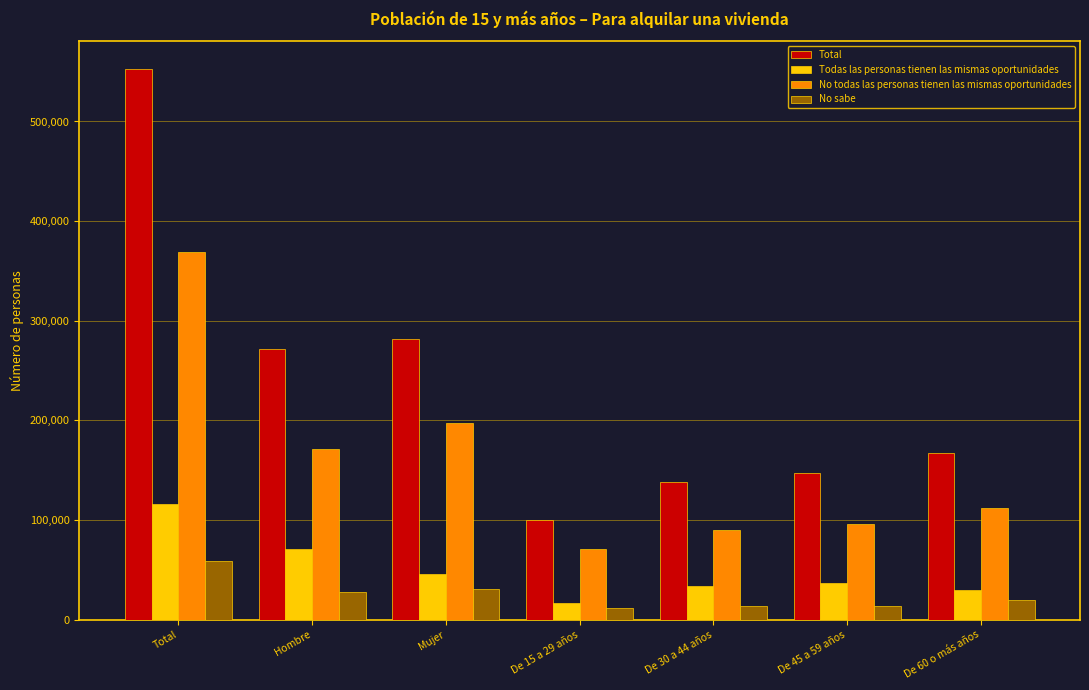

How many bars are there in total?

28